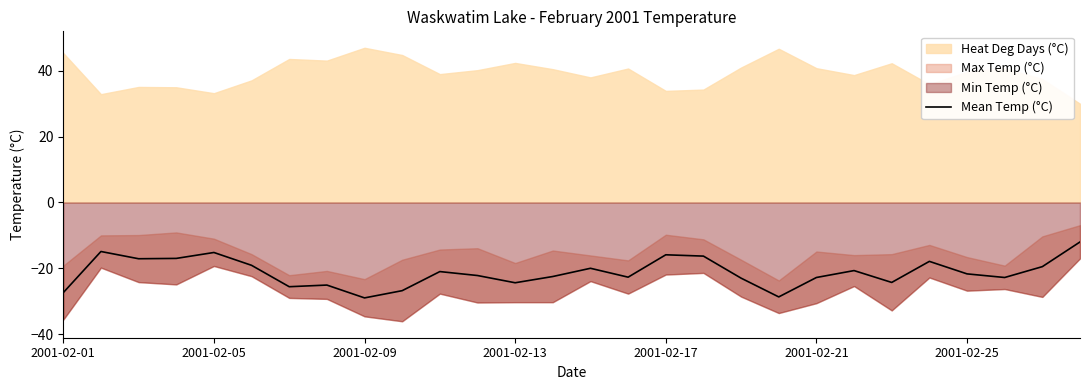

The value at 9 is -9.4. True or false?

False